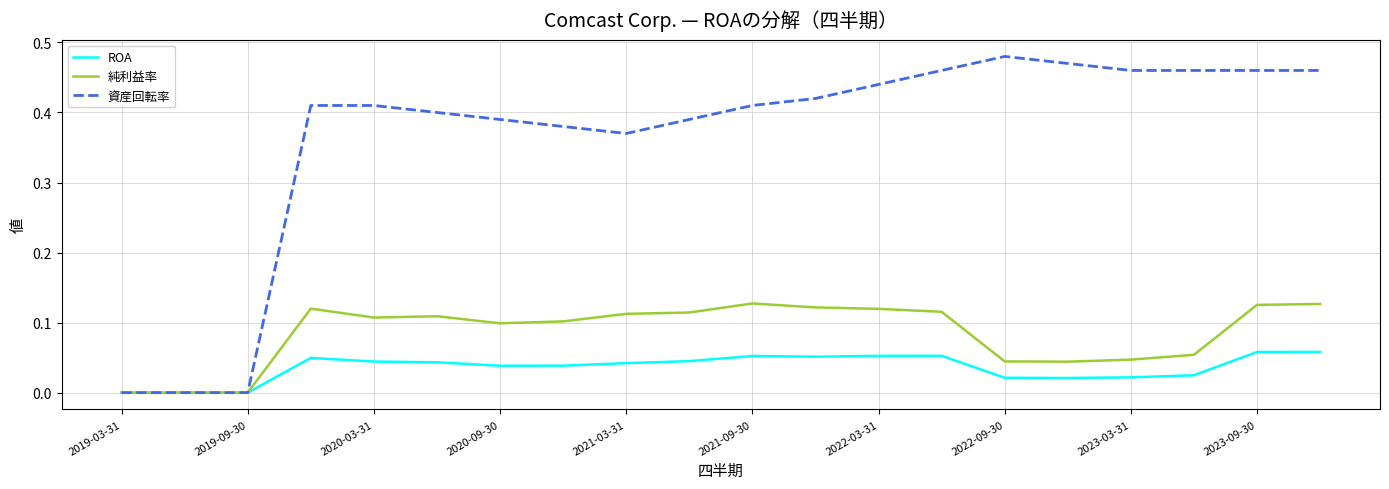

Does the chart have visible grid lines?

Yes